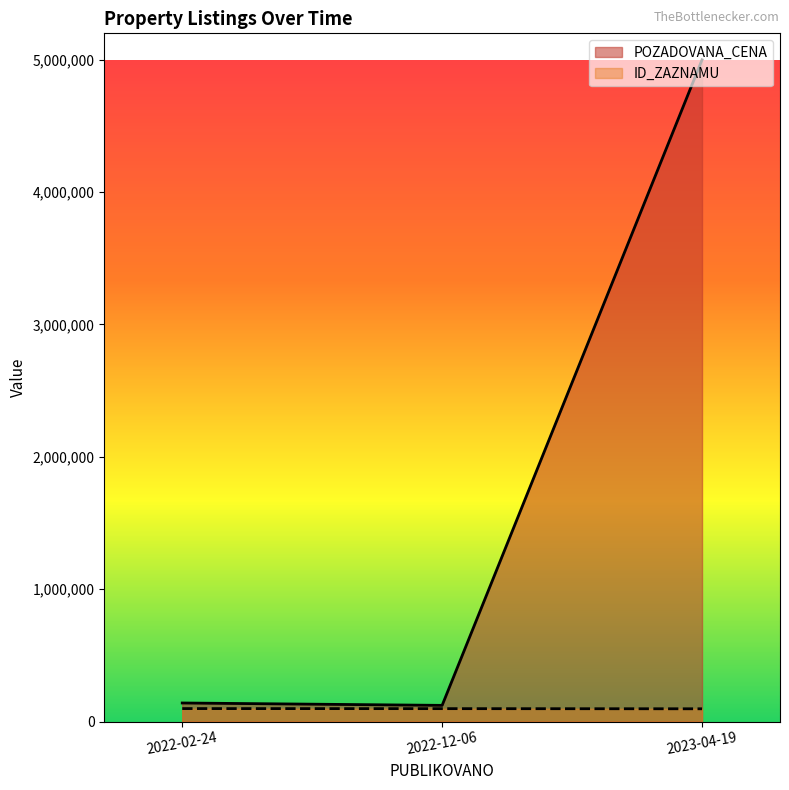

Which has a higher value, 2022-12-06 or 2023-04-19?

2023-04-19